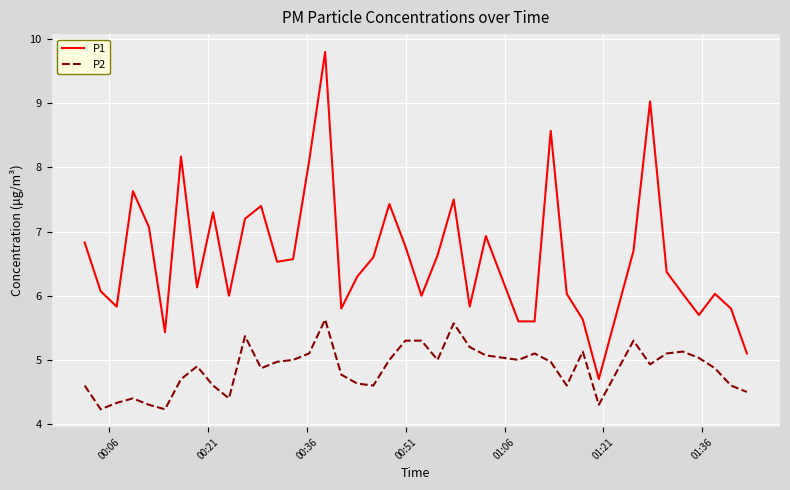

What is the average value of the P2 series?

4.9